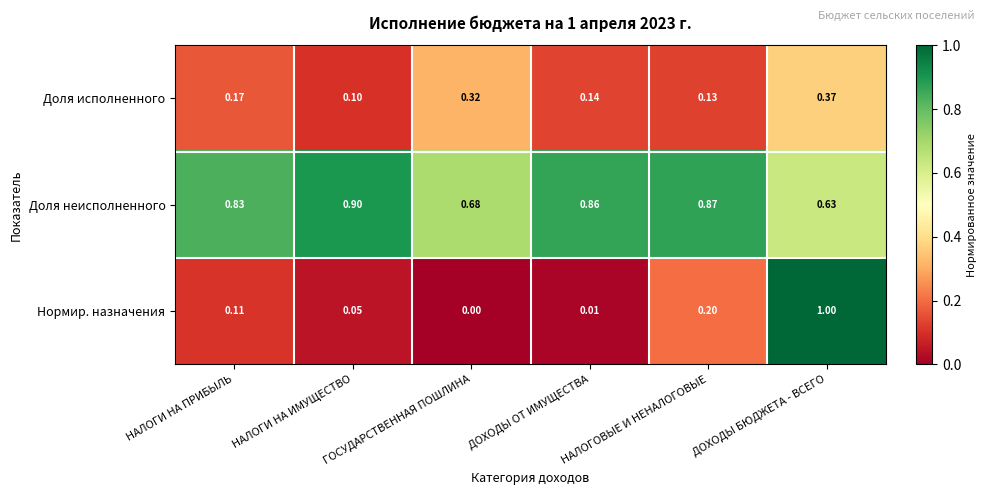

Which series has the largest range (max minus min)?

Нормир. назначения